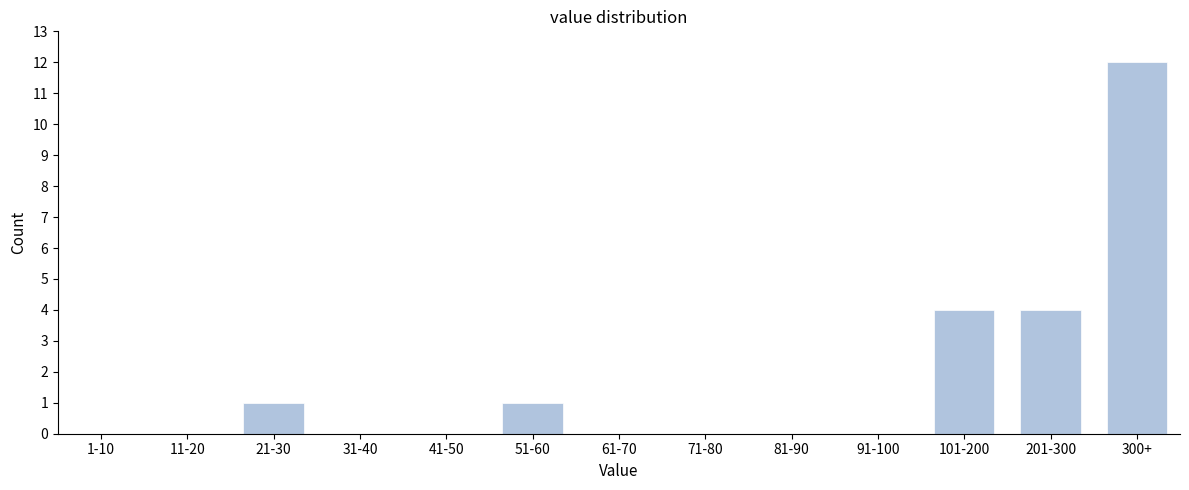

Reading left to right, list all the values displayed in this chart.

1-10=0	11-20=0	21-30=1	31-40=0	41-50=0	51-60=1	61-70=0	71-80=0	81-90=0	91-100=0	101-200=4	201-300=4	300+=12